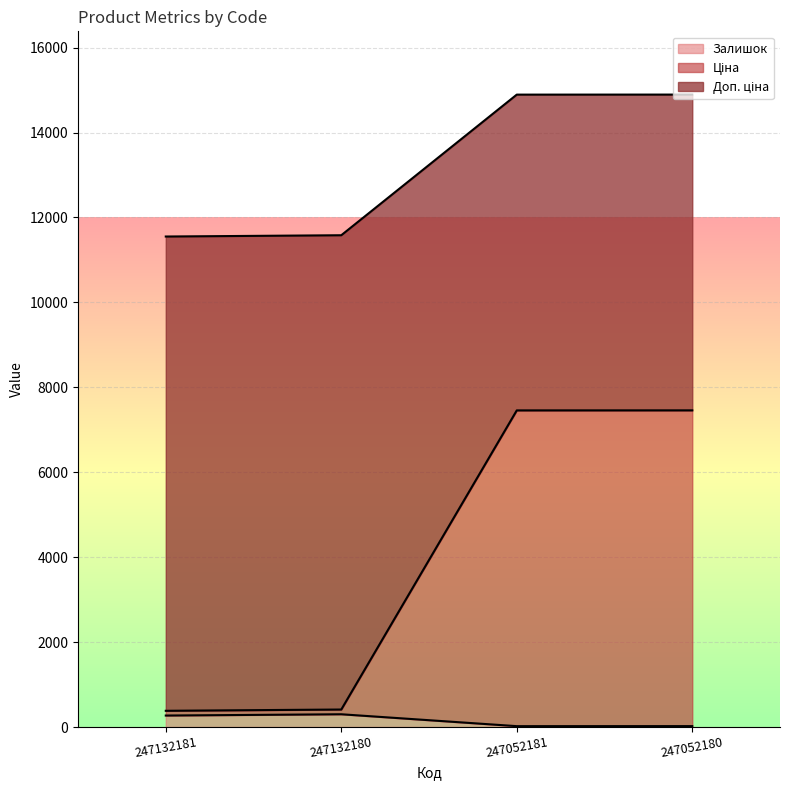

At how many categories does at least one series exceed 5179?

4